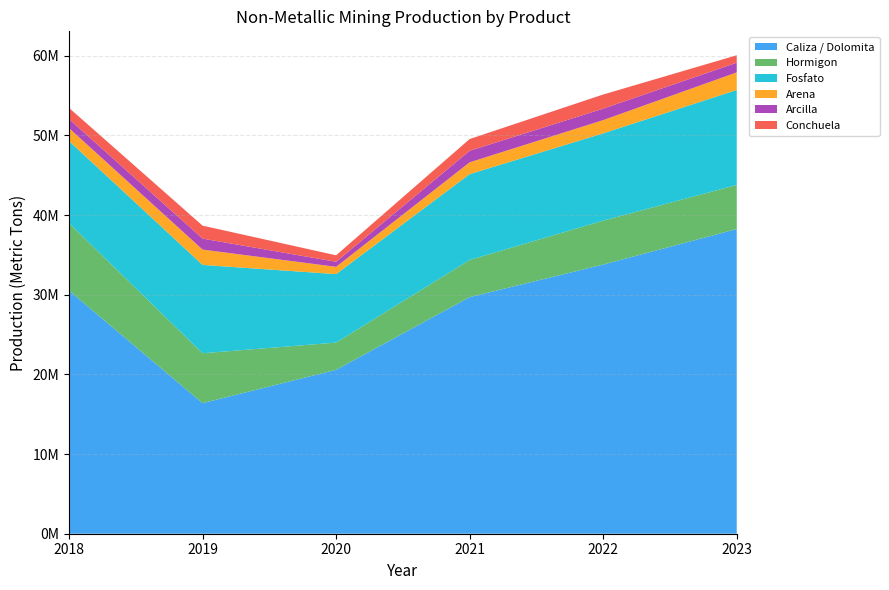

Reading left to right, list all the values displayed in this chart.

Caliza / Dolomita: 2018=30515554.9	2019=16385556.2	2020=20571606.2	2021=29695877.3	2022=33785785.7	2023=38239771.6
Hormigon: 2018=8463955.7	2019=6262347.6	2020=3416999.2	2021=4662307.4	2022=5510374.3	2023=5535053.5
Fosfato: 2018=10308276.0	2019=11091501.8	2020=8594180.1	2021=10776136.0	2022=10954831.2	2023=11920187.2
Arena: 2018=1618978.9	2019=1922161.8	2020=914081.1	2021=1479154.9	2022=1661990.8	2023=2209345.4
Arcilla: 2018=1139282.2	2019=1377765.0	2020=632990.3	2021=1446317.7	2022=1439063.3	2023=1209116.9
Conchuela: 2018=1400340.8	2019=1628285.0	2020=814159.4	2021=1478478.8	2022=1774556.4	2023=937794.8